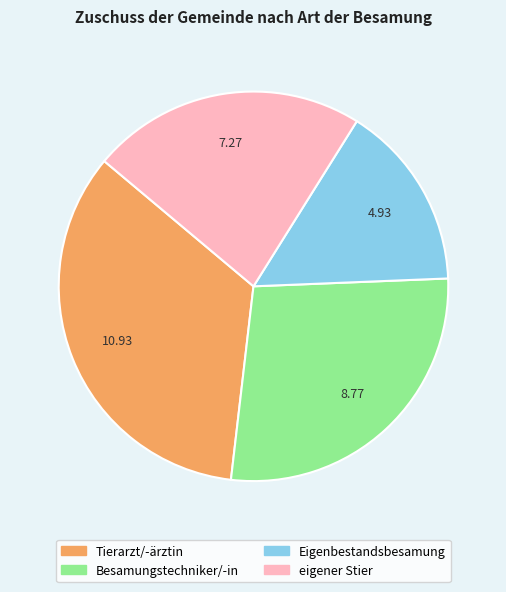

Count the number of slices in the pie.

4